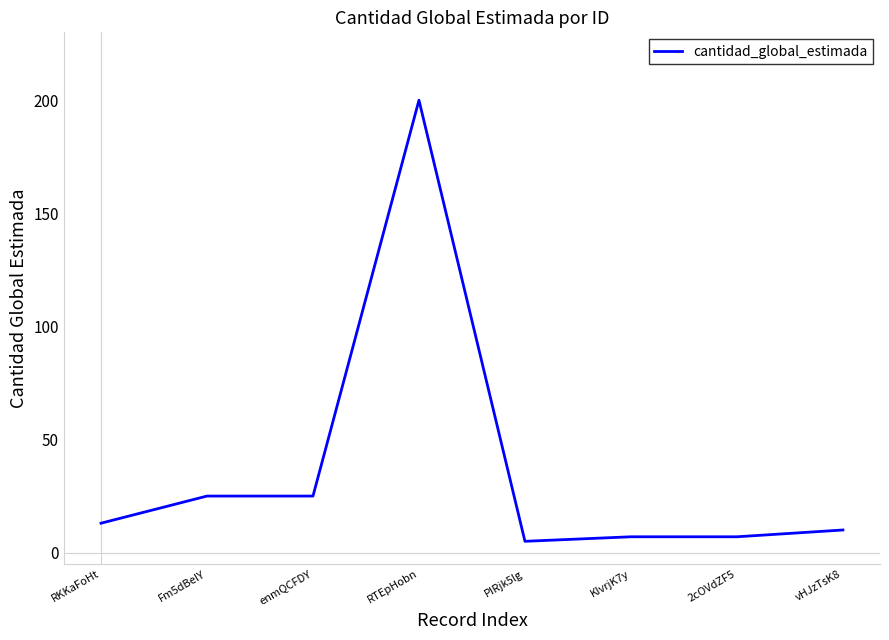

What position from the left is KIvrjK7y?

6